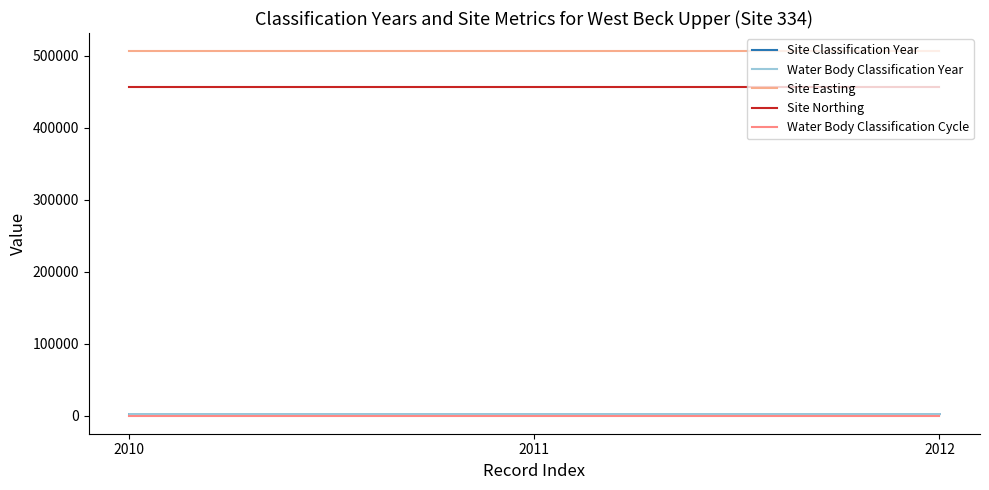

True or false: Site Northing has a value of 456025 at 2011.

True